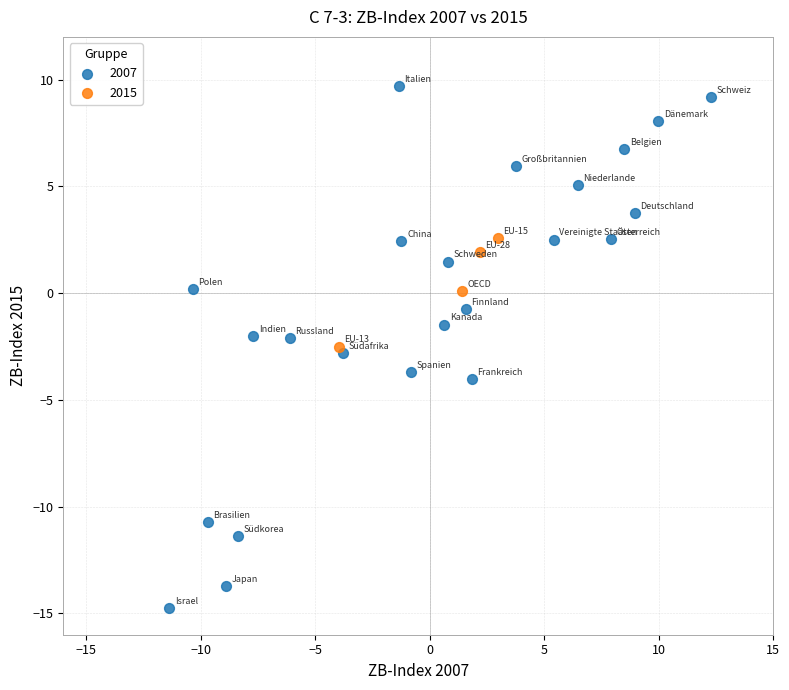

Which series has the widest spread of Y values?

2007